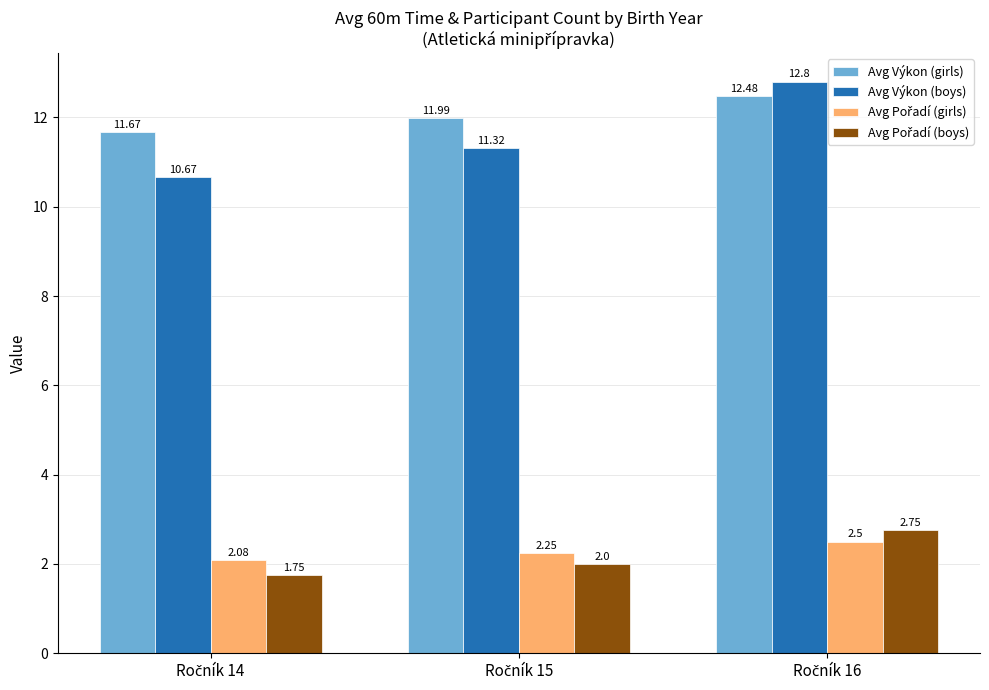

How many groups of bars are there?

3